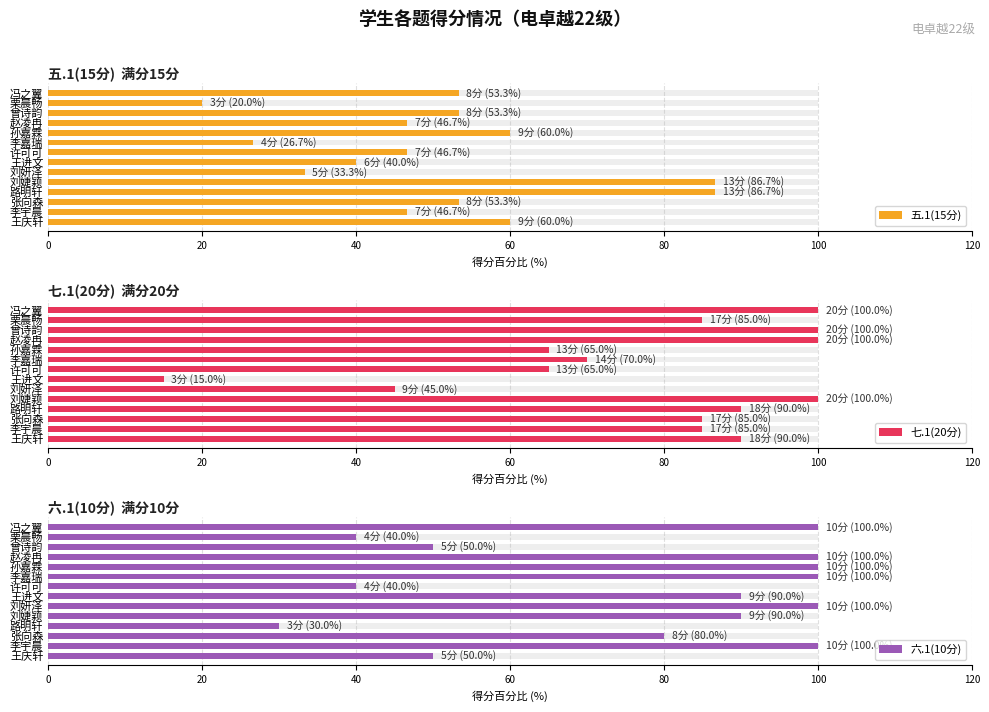

How many data points in 六.1(10分) are above 90?

6